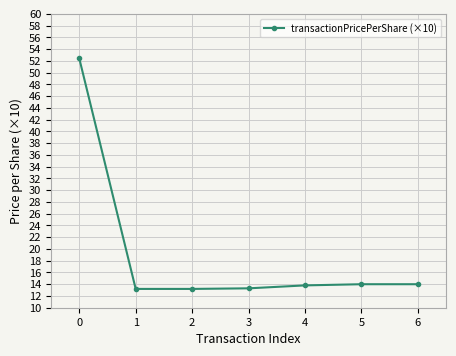

What is the difference between the maximum and minimum values?

39.2